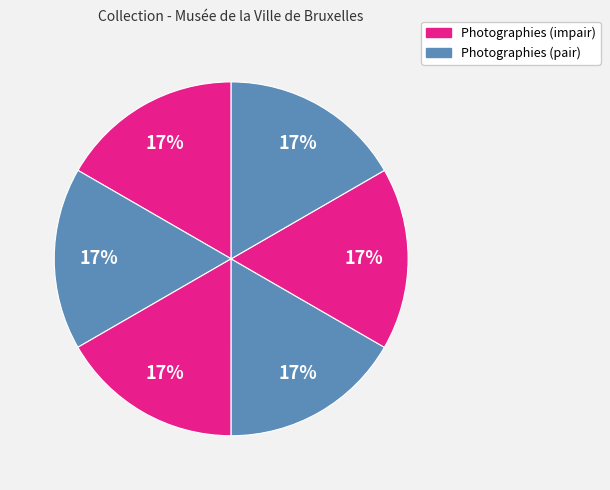

Count the number of slices in the pie.

6